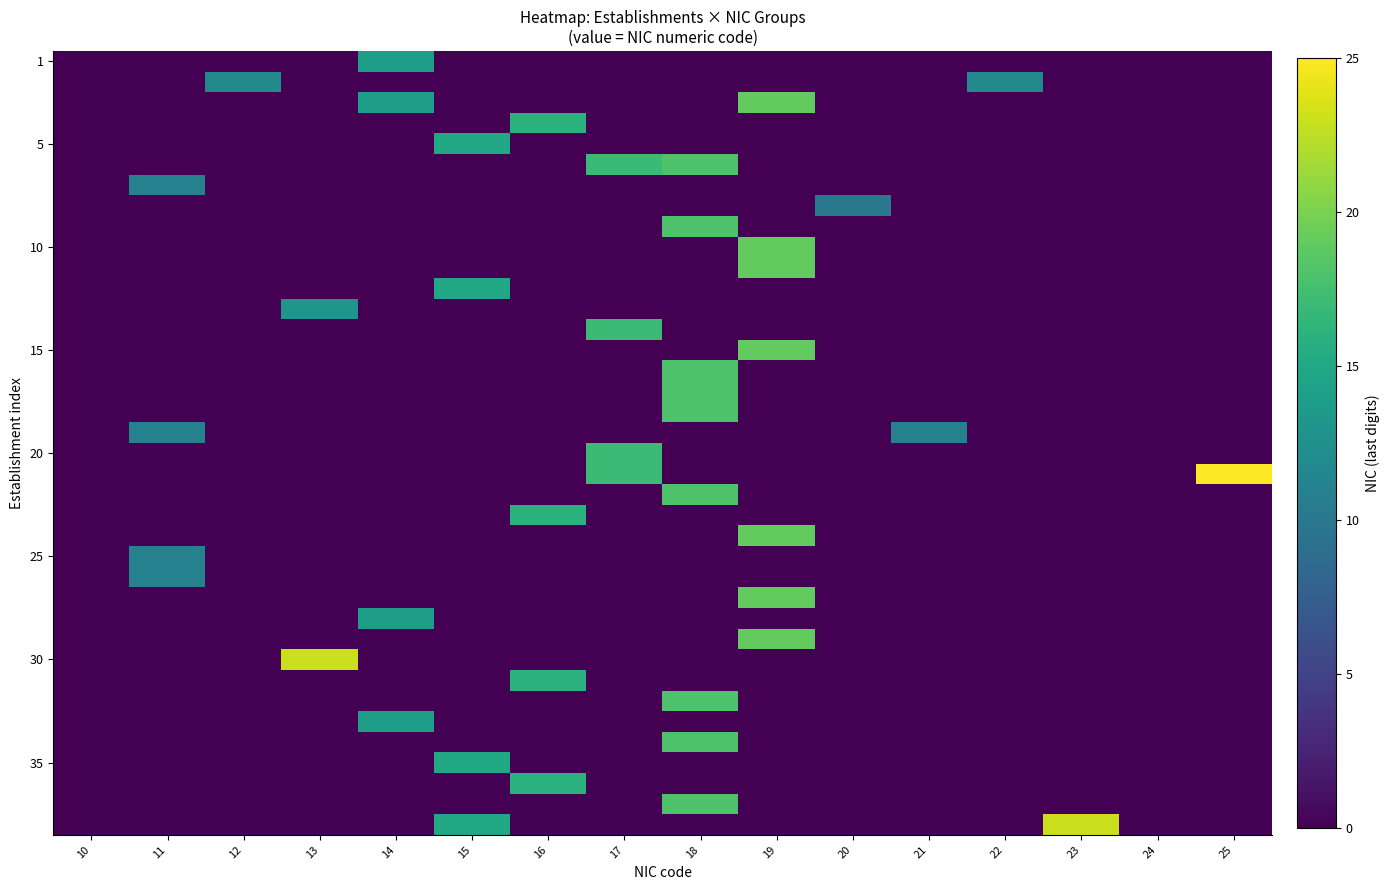

At how many categories does at least one series exceed 8?

14